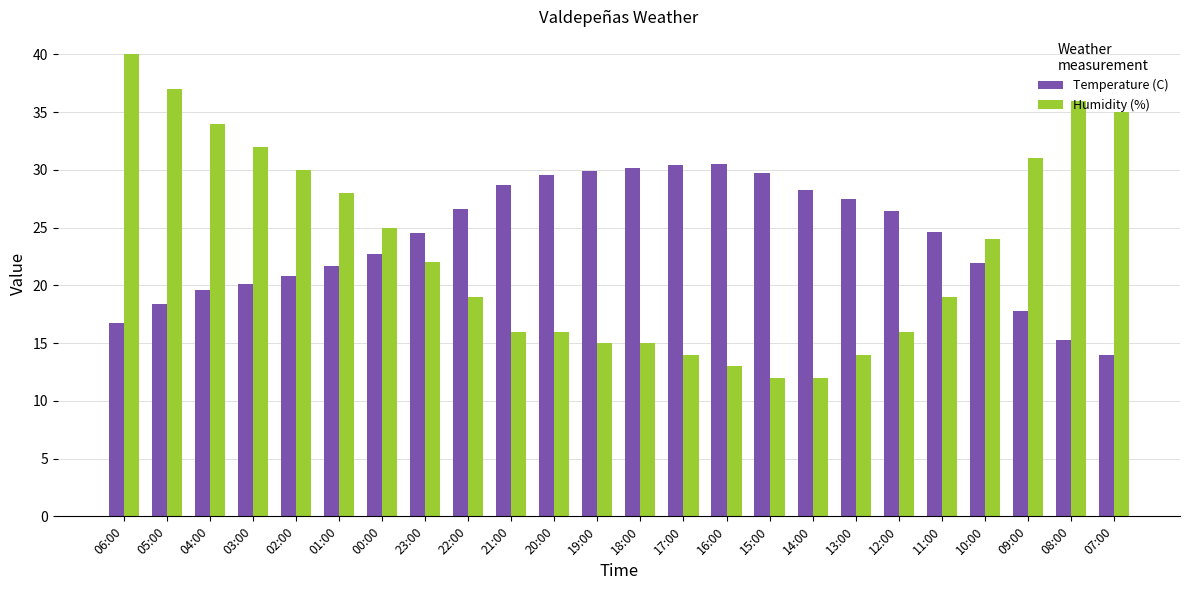

What is the difference between the Temperature (C) values at 01:00 and 08:00?

6.4